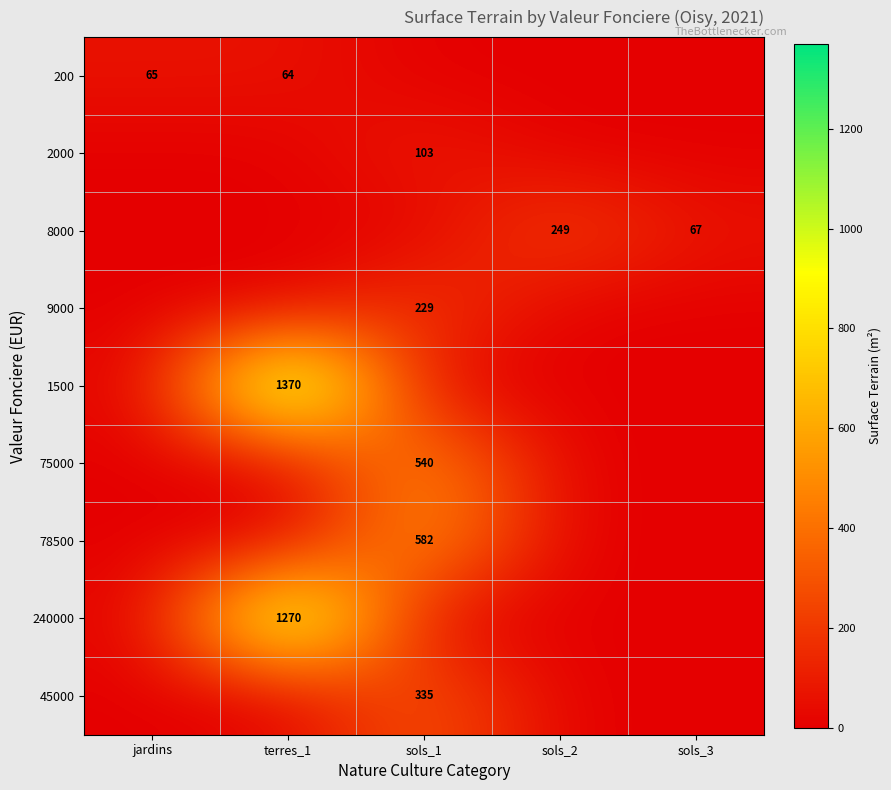

Is it true that 45000 equals 545 at sols_1?

False